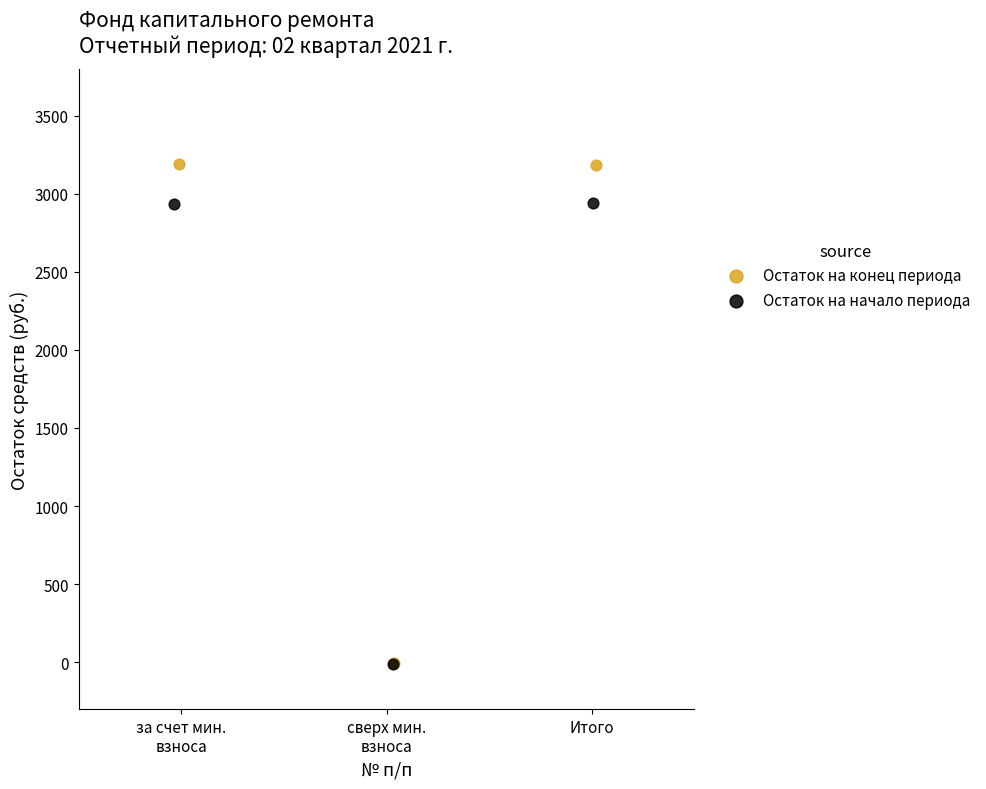

Which series has the largest Y range (max minus min)?

Остаток на конец периода